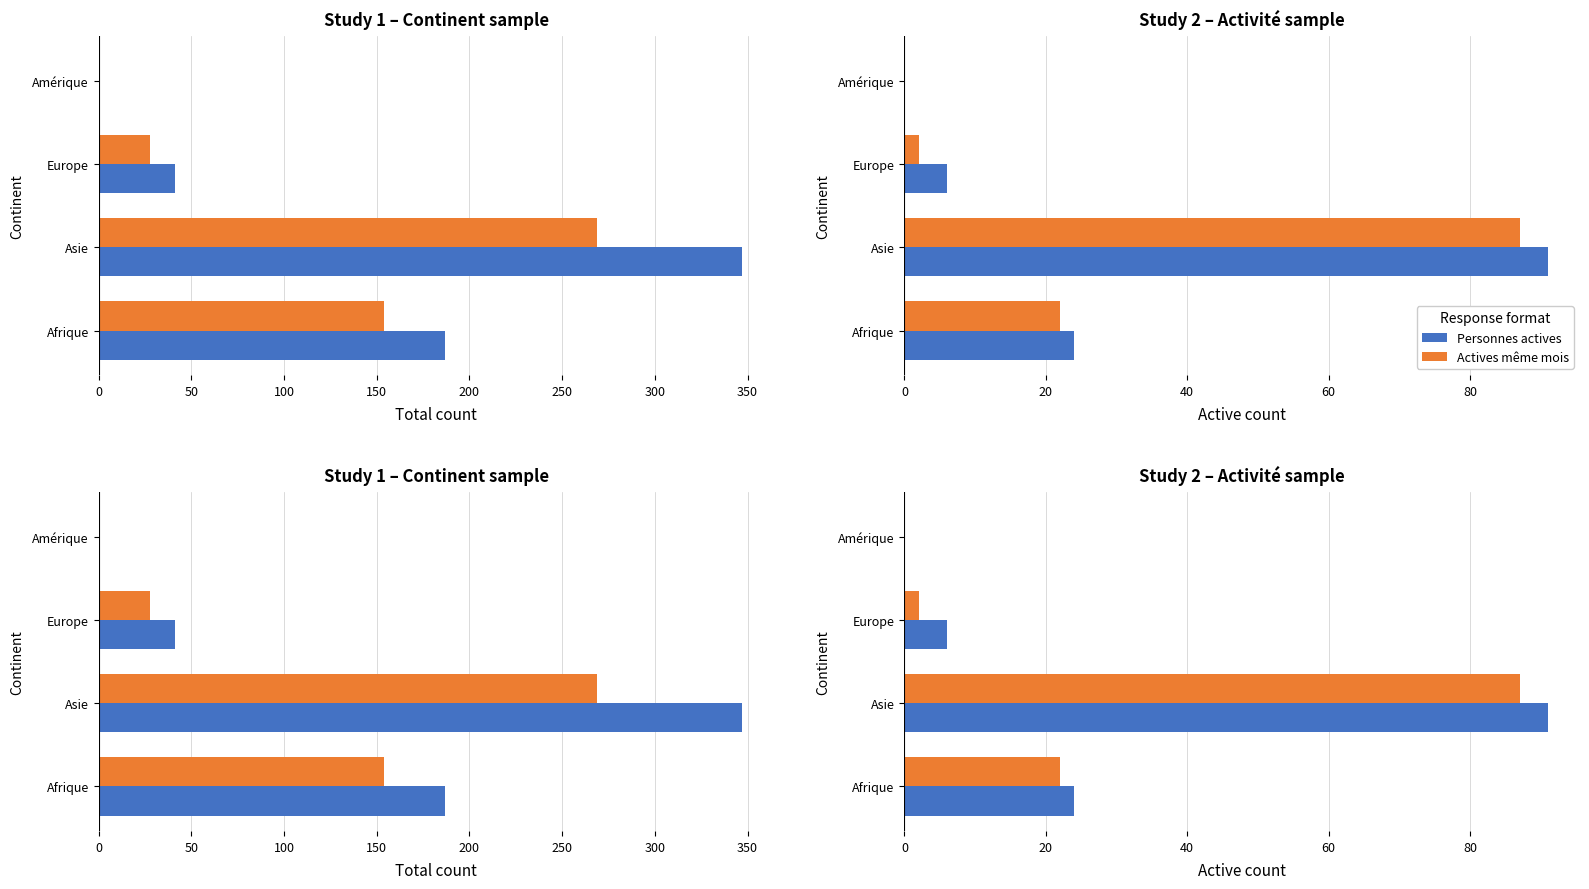

What is the value of the Personnes potentiellement actives bar at the 1st from the left?

154